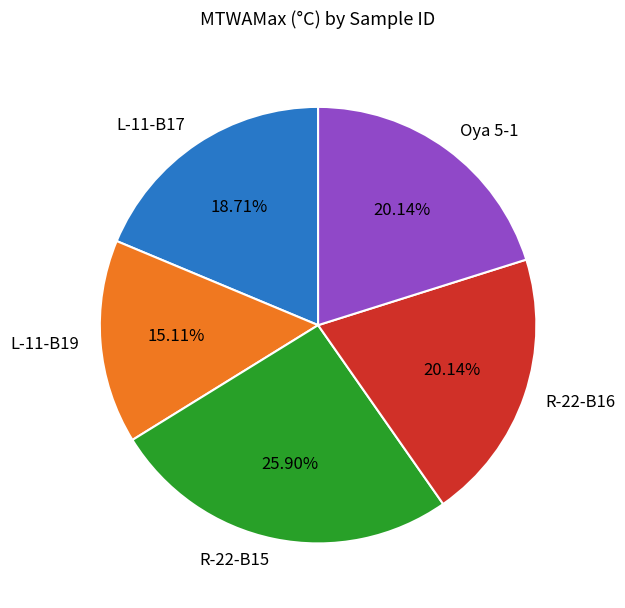

True or false: R-22-B16 accounts for 9% of the total.

False